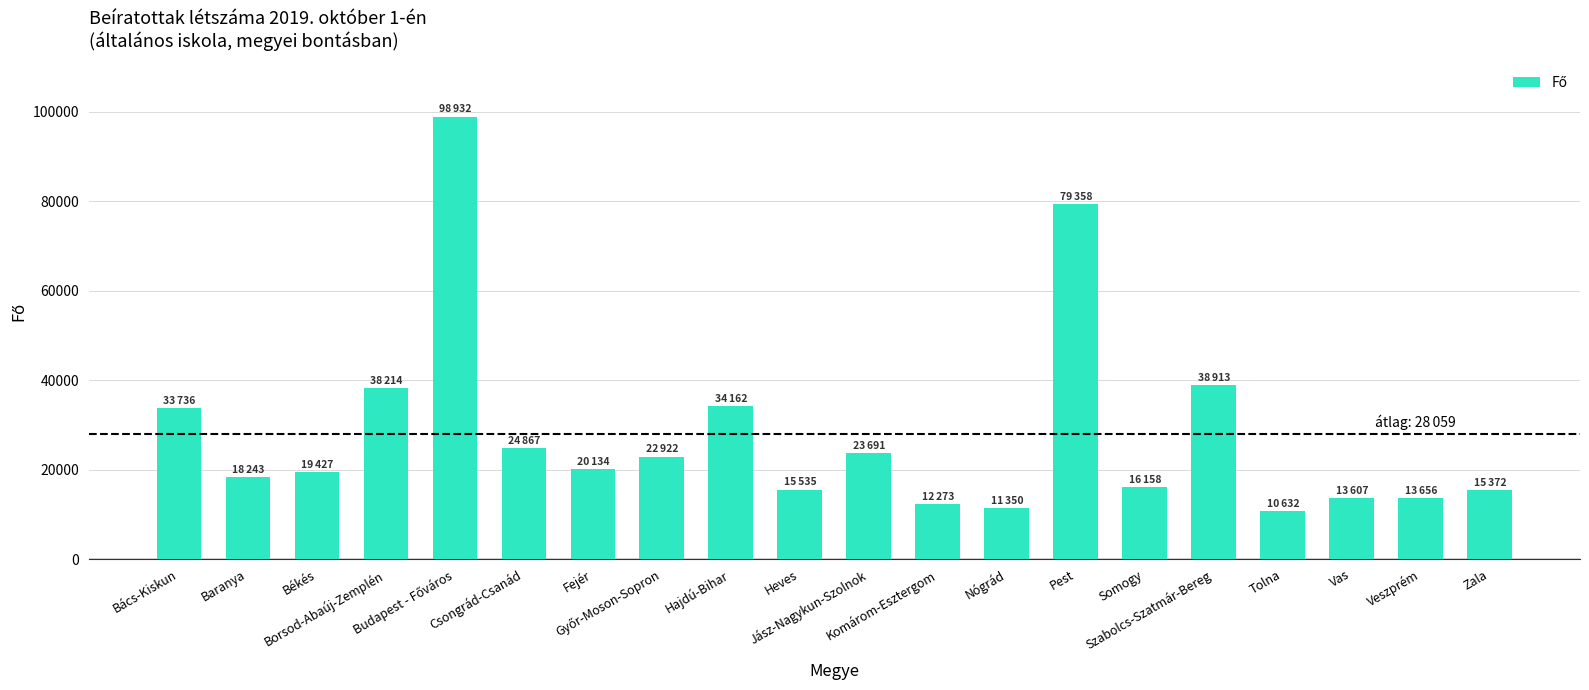

What is the ratio of the value at Hajdú-Bihar to the value at Fejér?

1.7